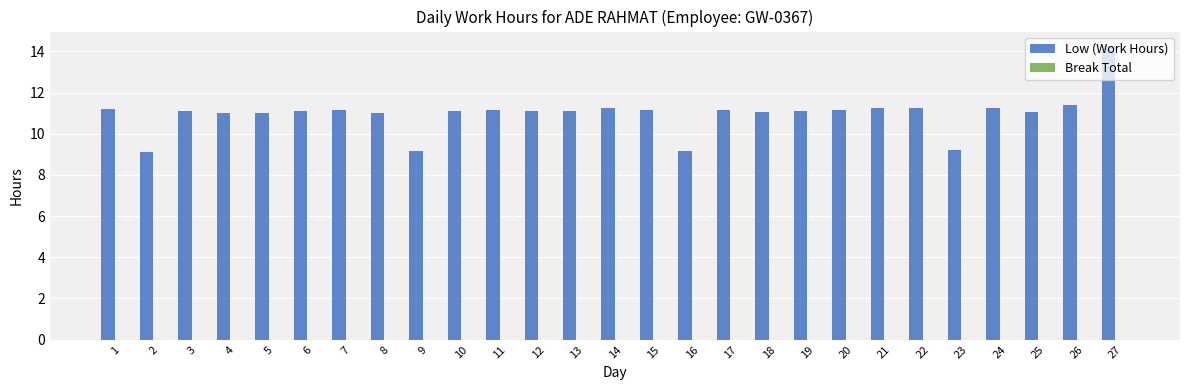

Is it true that the value at 12 is 2.3?

False